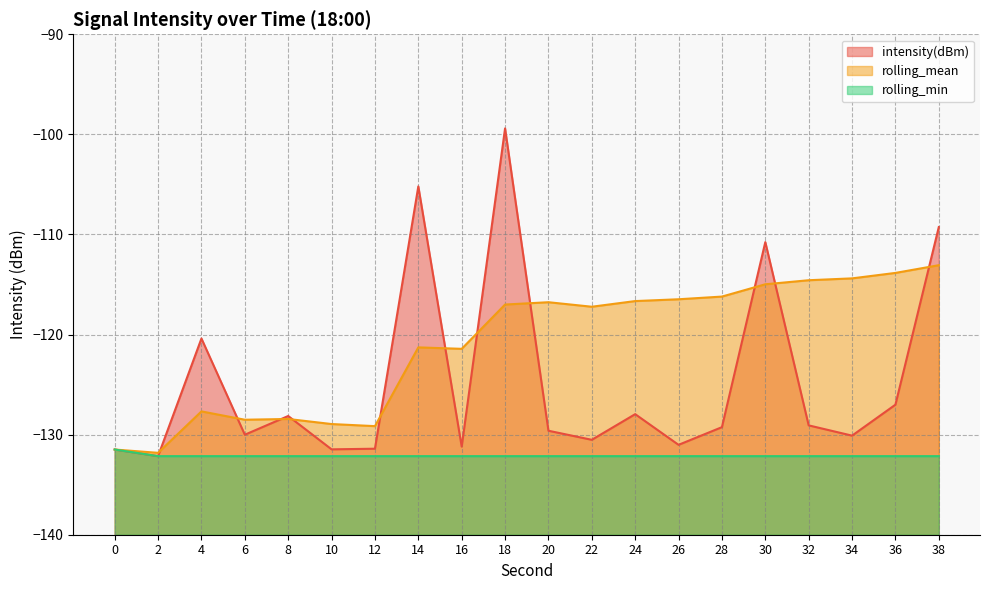

List the labels in order of intensity(dBm) value, smallest first.

2, 0, 10, 12, 16, 26, 22, 34, 6, 20, 28, 32, 8, 24, 36, 4, 30, 38, 14, 18